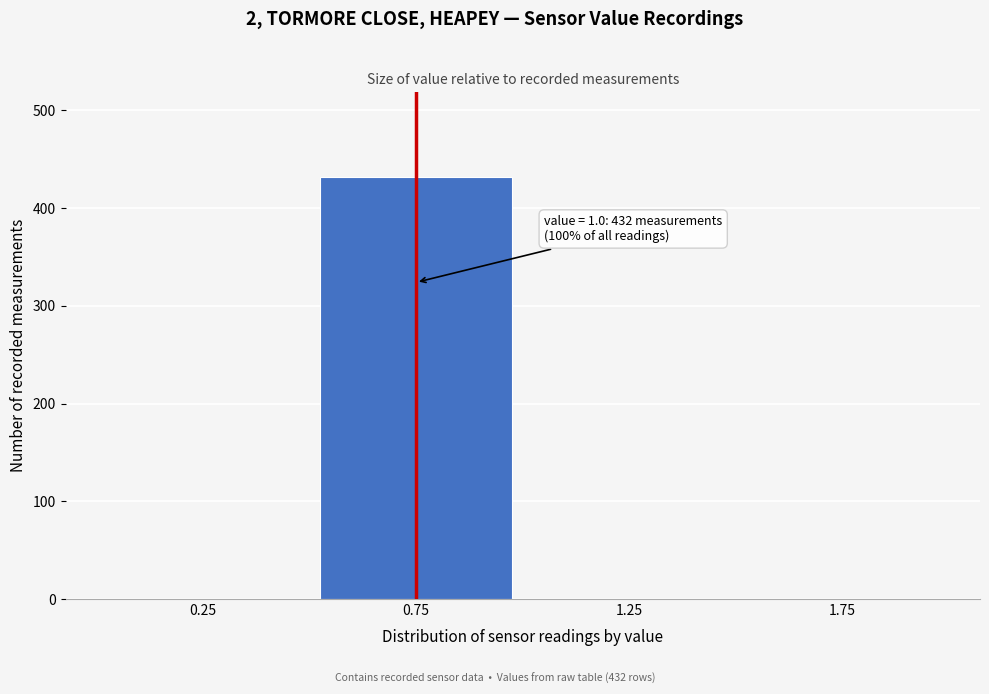

Reading right to left, list all the values displayed in this chart.

1.75=0	1.25=0	0.75=432	0.25=0